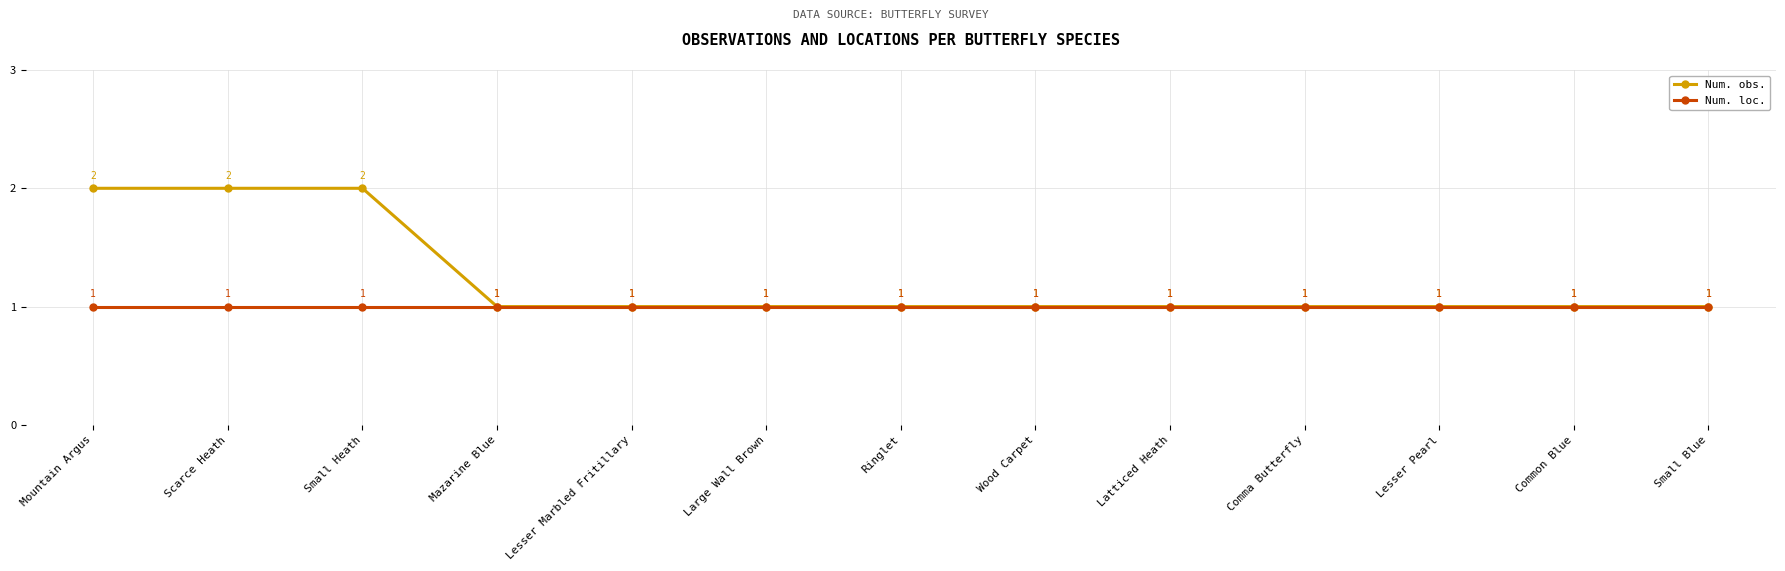

What is the label of the 2nd point from the right?

Common Blue